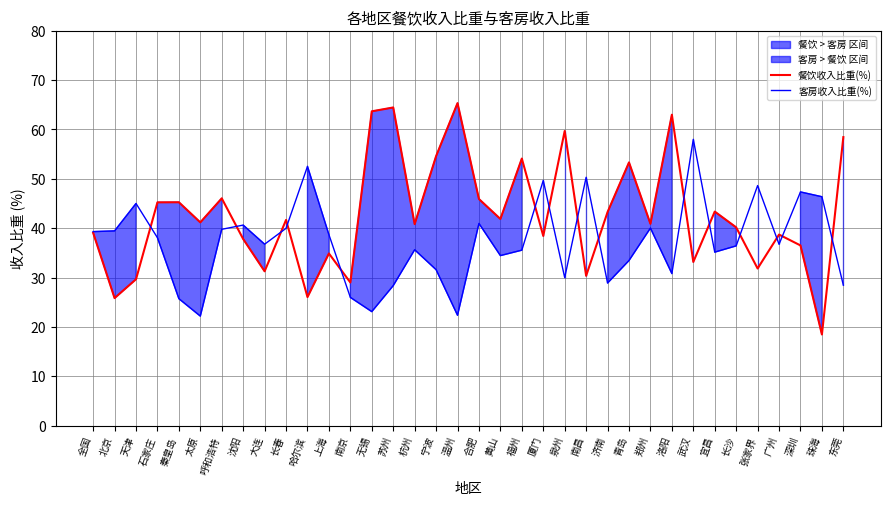

At 泉州, list the series in order from largest to smallest.

餐饮收入比重(%), 客房收入比重(%)